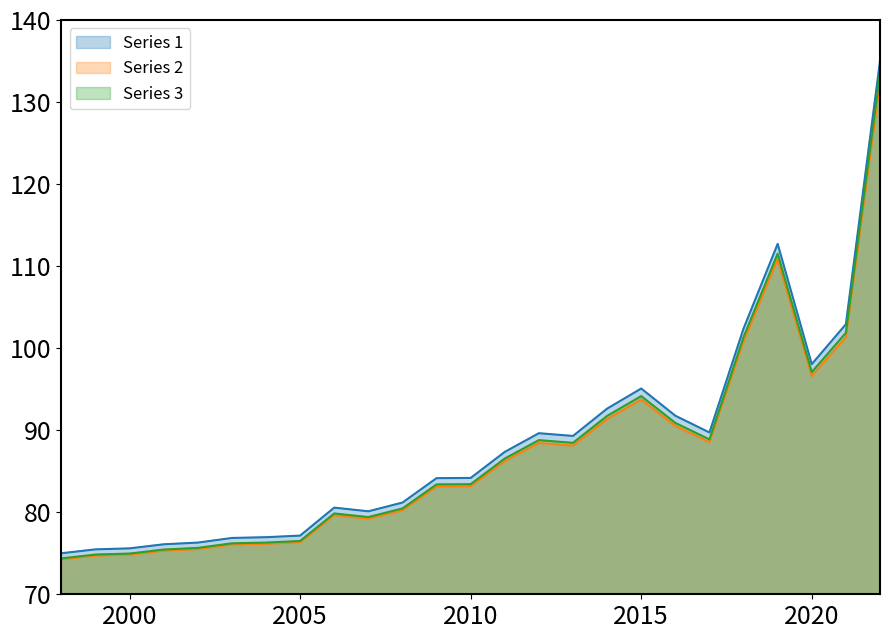

Reading right to left, transcribe all the data shown in this chart.

133.5	101.9	97.1	111.5	101.4	88.9	90.9	94.2	91.7	88.5	88.8	86.5	83.4	83.4	80.5	79.4	79.9	76.5	76.3	76.2	75.7	75.5	75.0	74.8	74.4